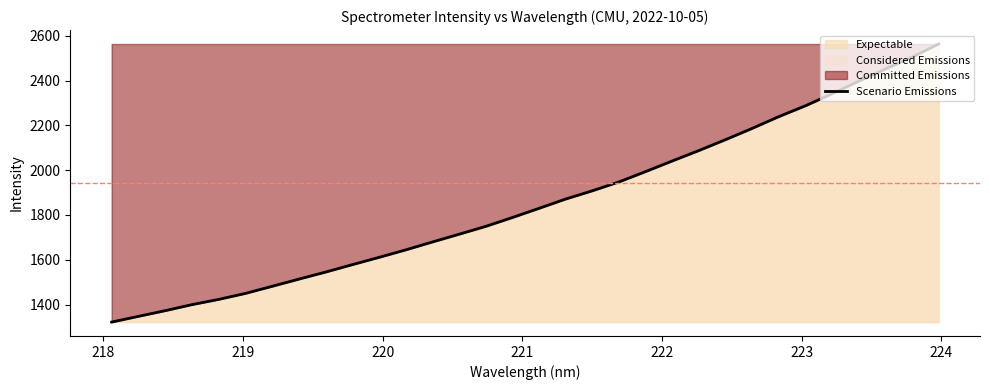

What is the greatest value displayed?

2563.4